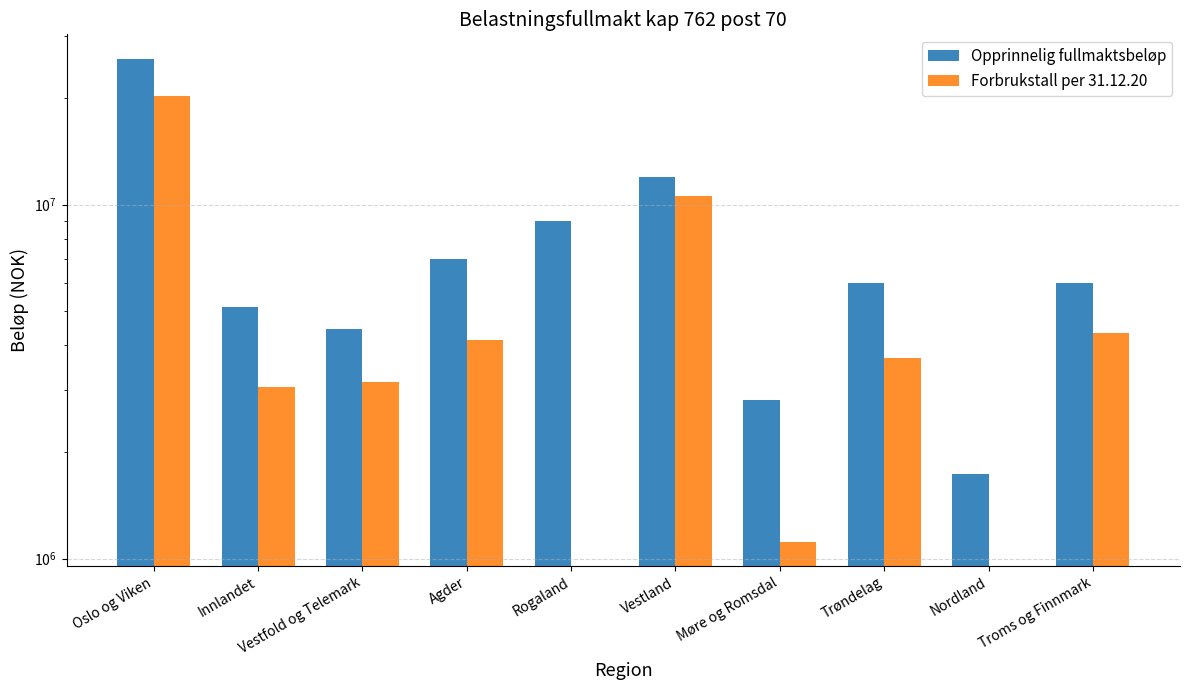

What is the label of the 1st bar from the left?

Oslo og Viken